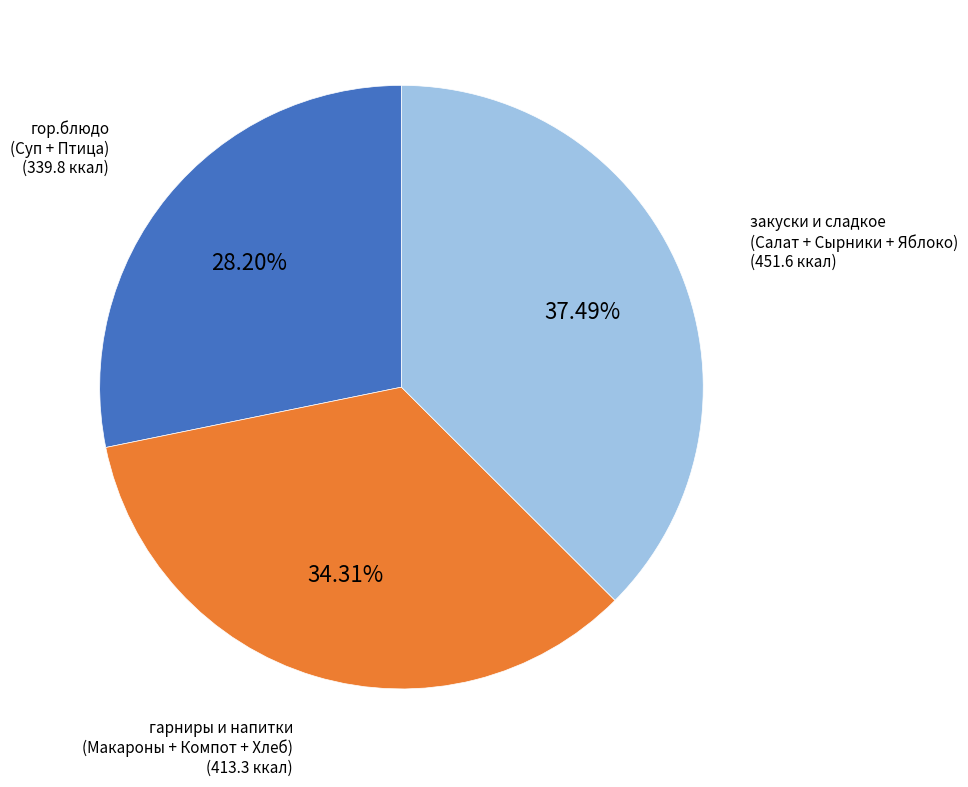

Does any single category account for the majority?

No